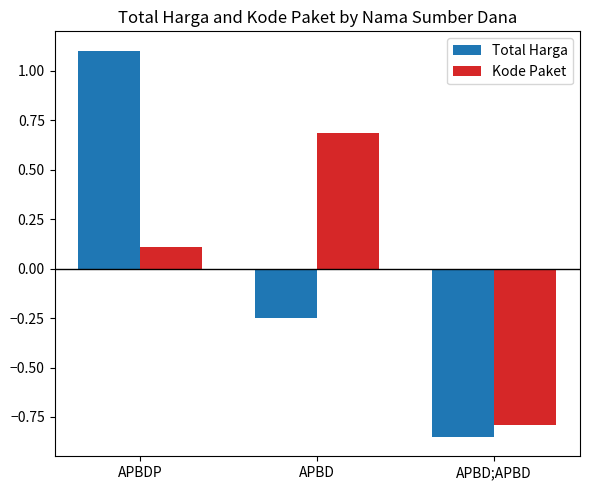

Which series changed the most between APBD and APBD;APBD?

Kode Paket